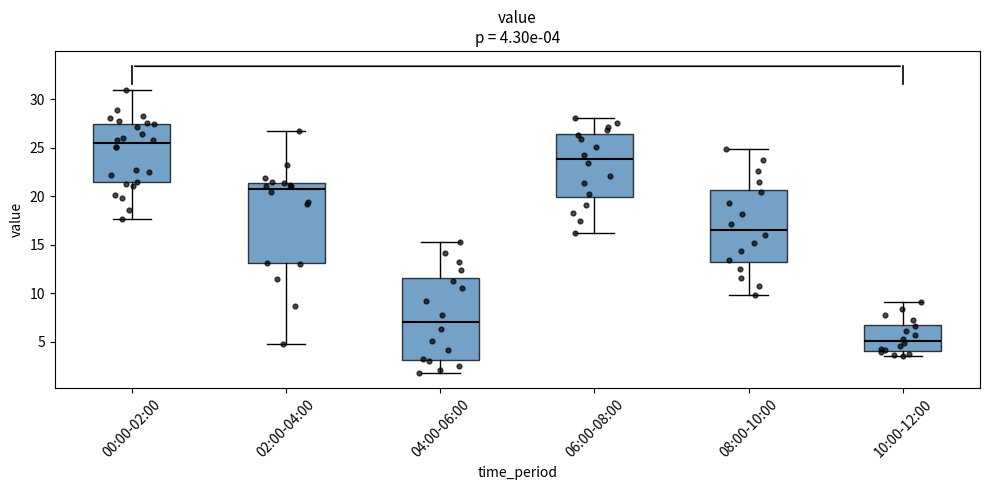

Which box's median line is the lowest?

10:00-12:00